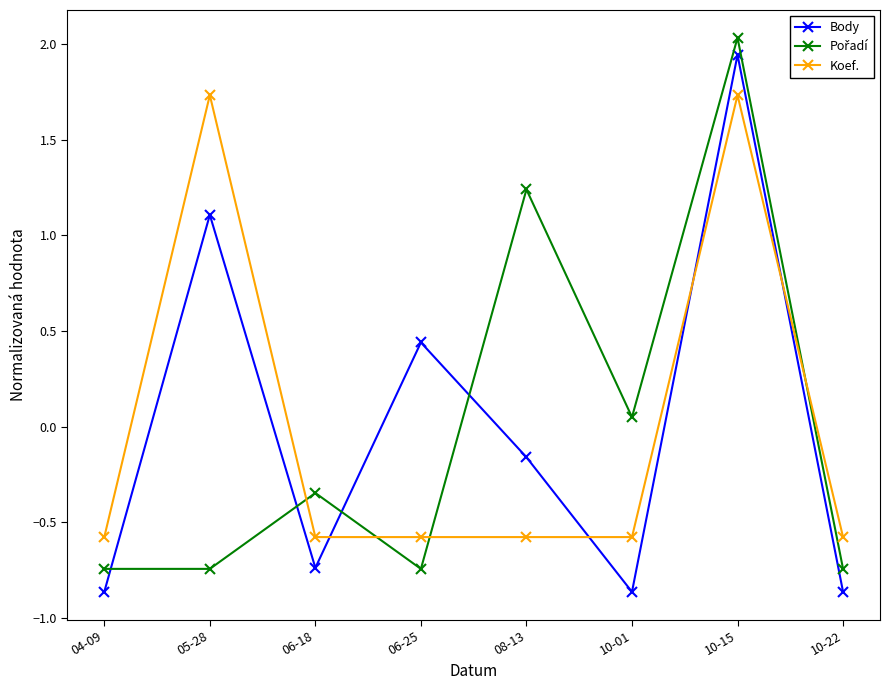

How many interior local valleys does the Body series have?

2